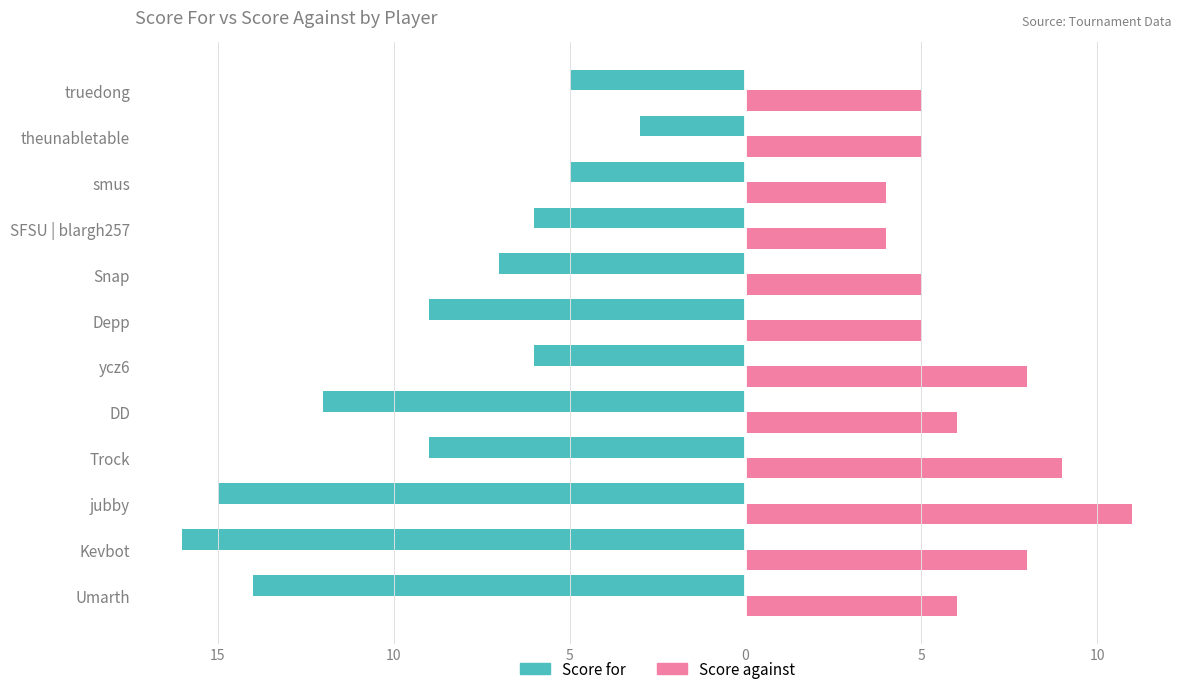

What are all the series names shown in the legend?

Score for, Score against